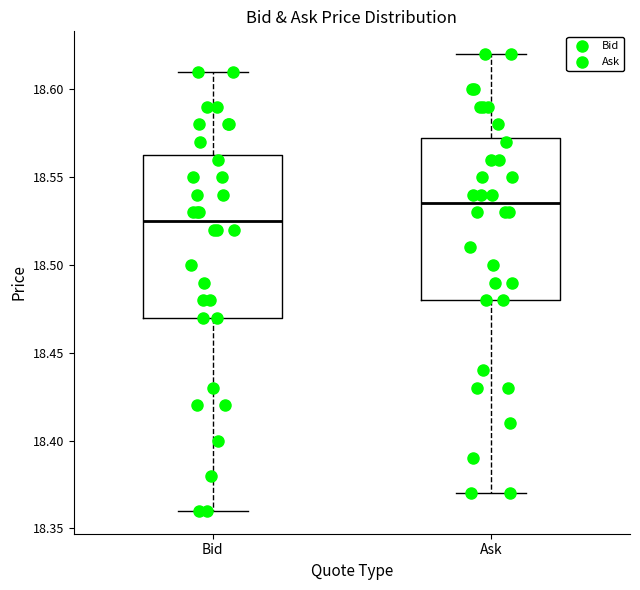

Where is the upper edge of the box for Bid on the y-axis? The values are not printed on the chart, so give them approximately, as read against the axis.

18.565